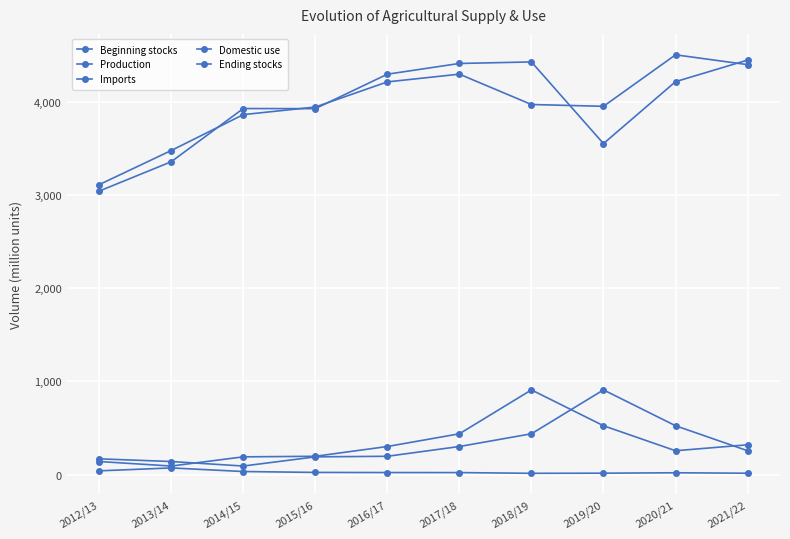

What is the minimum value for Domestic use?

3111.4